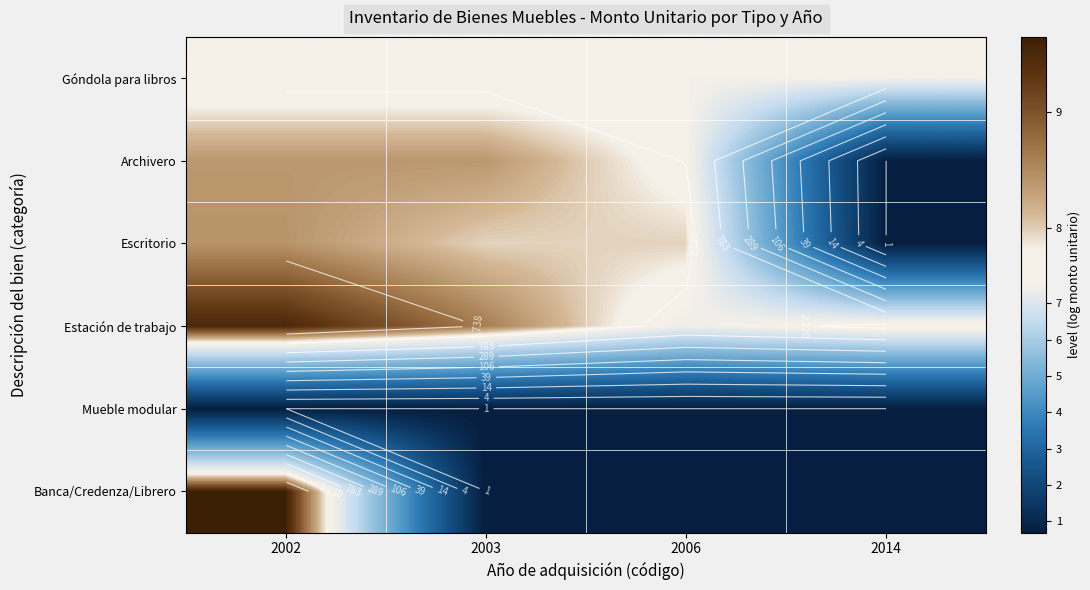

True or false: Mueble modular has a value of 1.0 at 2006.

False